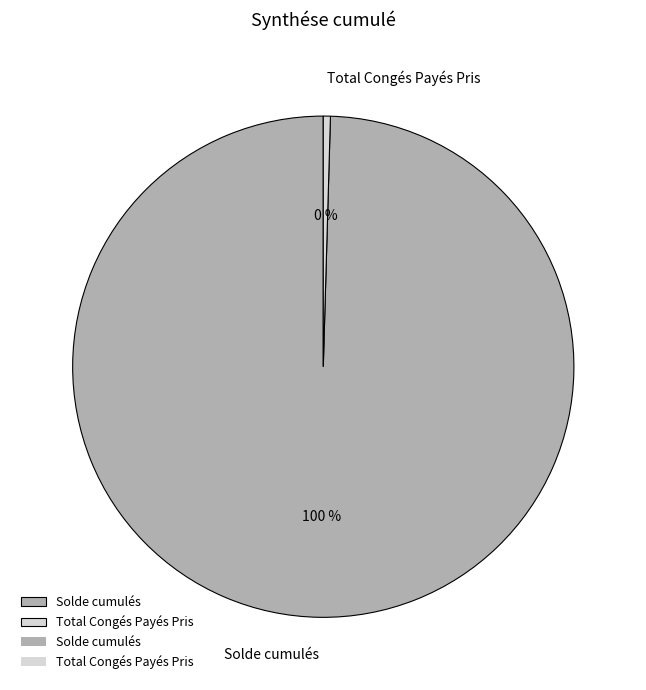

To the nearest percent, what is the combined percentage of Solde cumulés and Total Congés Payés Pris?

100%